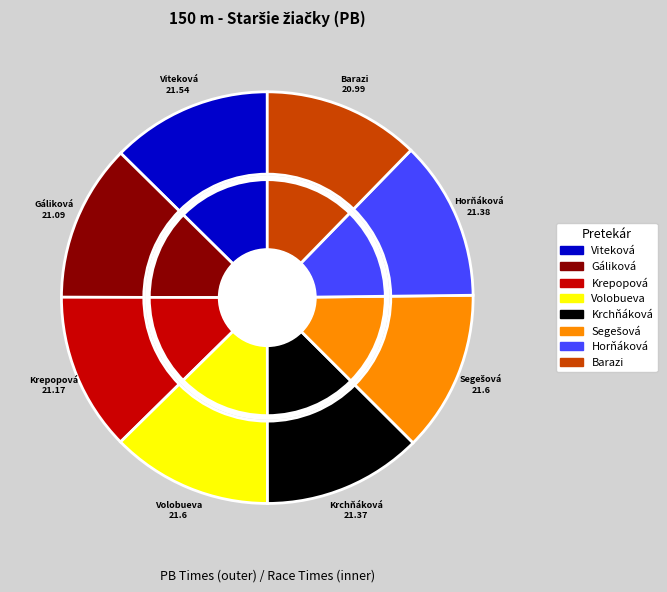

What is the change in value from Viteková Kristína to Horňáková Dominika?

-0.2